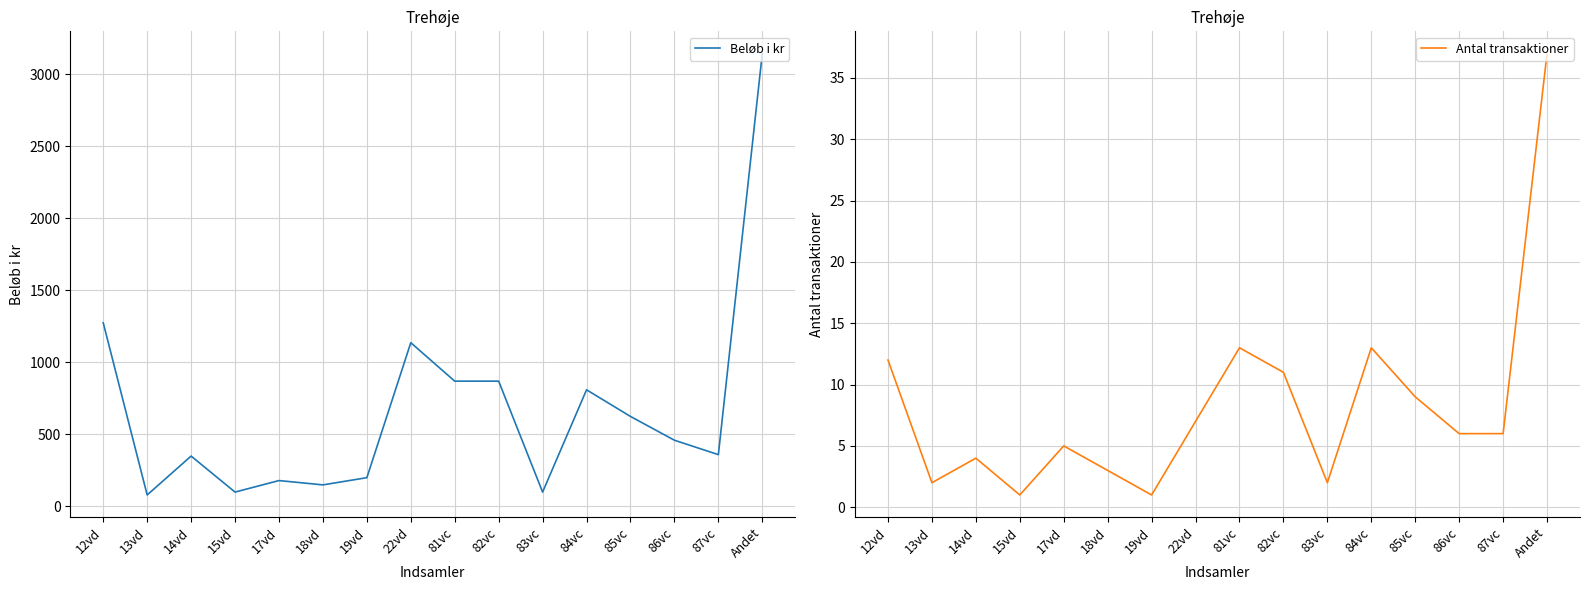

What is the label of the 6th point from the right?

83vc